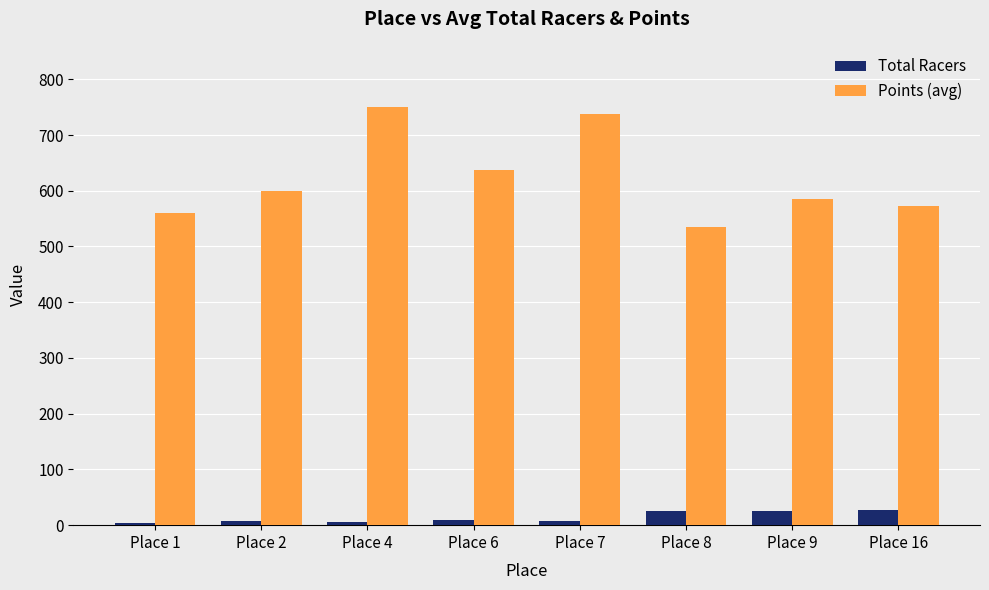

How many data points does each series have?

8